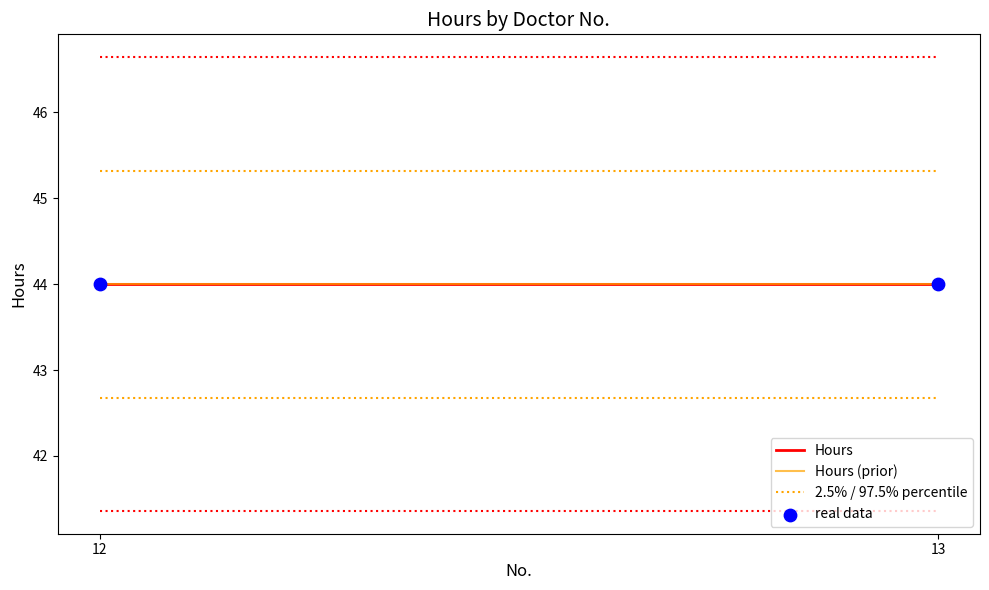

Which series has the largest total across all categories?

2.5% / 97.5% percentile